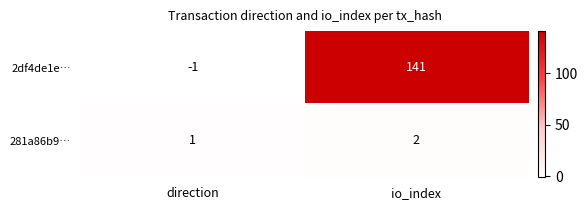

Reading right to left, transcribe all the data shown in this chart.

2df4de1e…: io_index=141	direction=-1
281a86b9…: io_index=2	direction=1